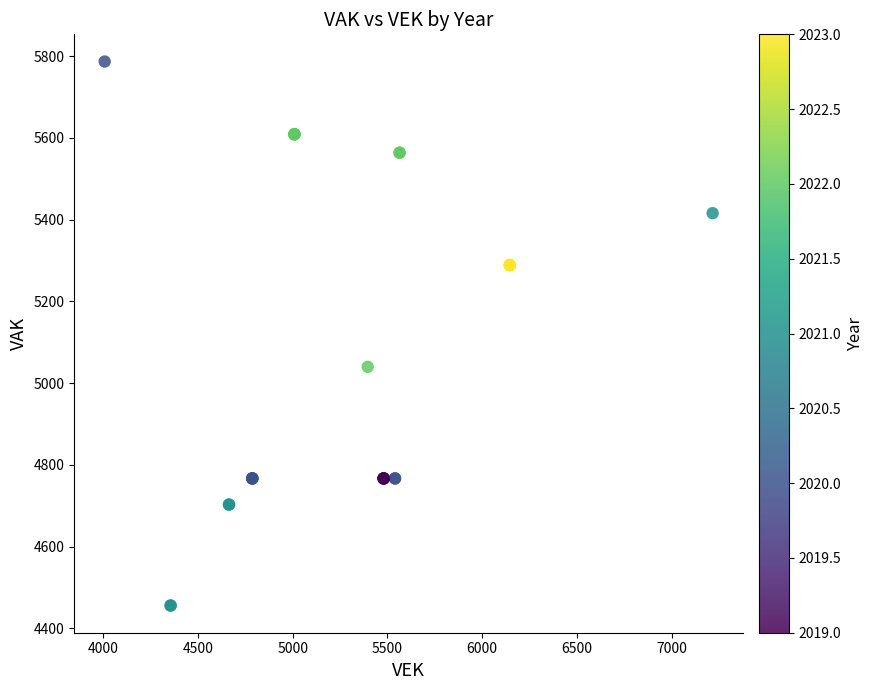

What Y value in the scatter plot is closest to 5121?

5040